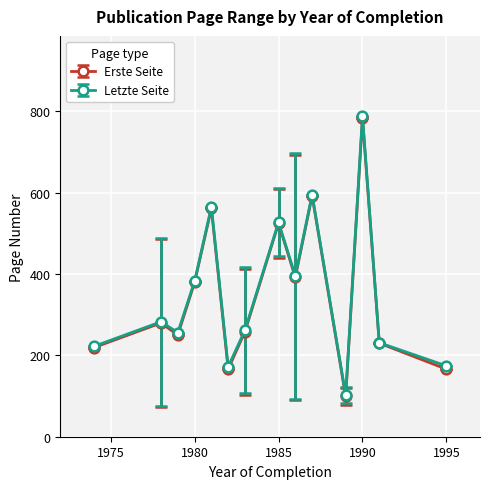

What is the value of the Erste Seite point at the 12th from the left?

782.0